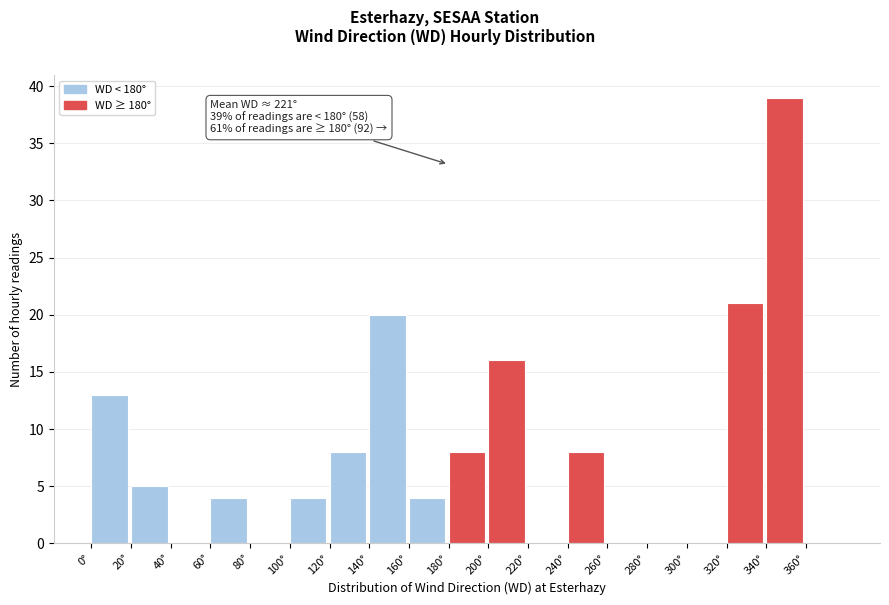

Over which range of the x-axis is the bar tallest?

340 to 360